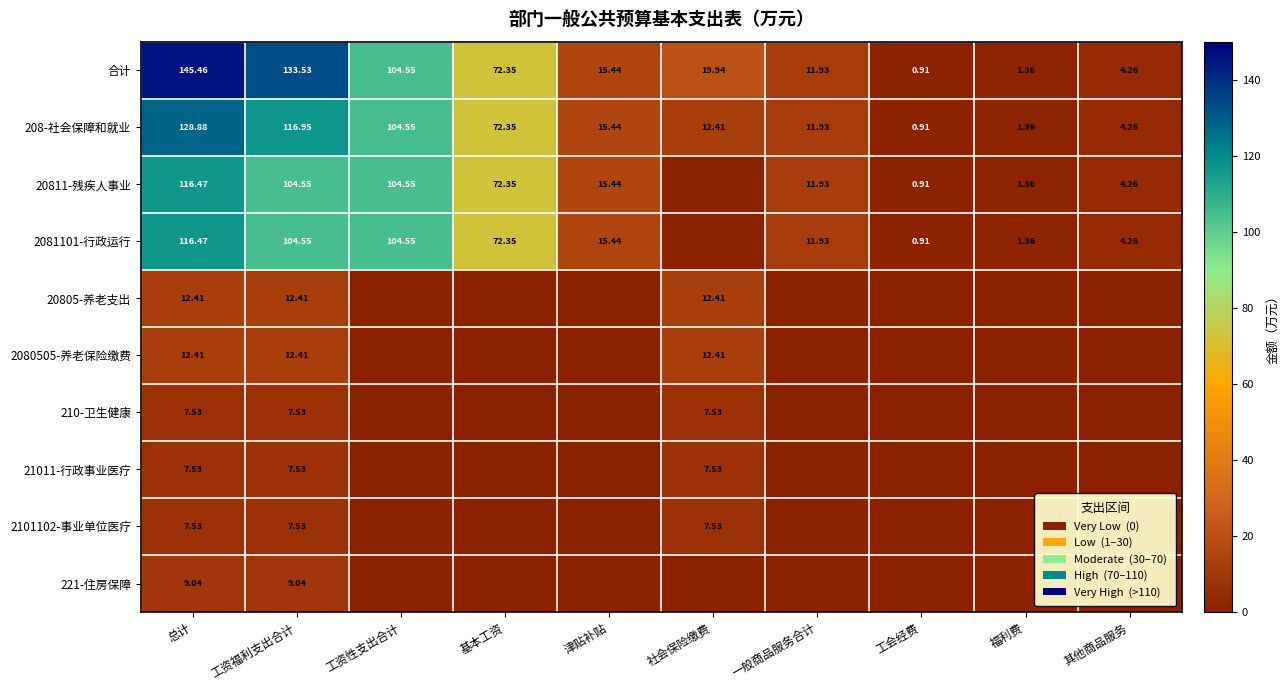

What is the greatest value displayed?

145.5